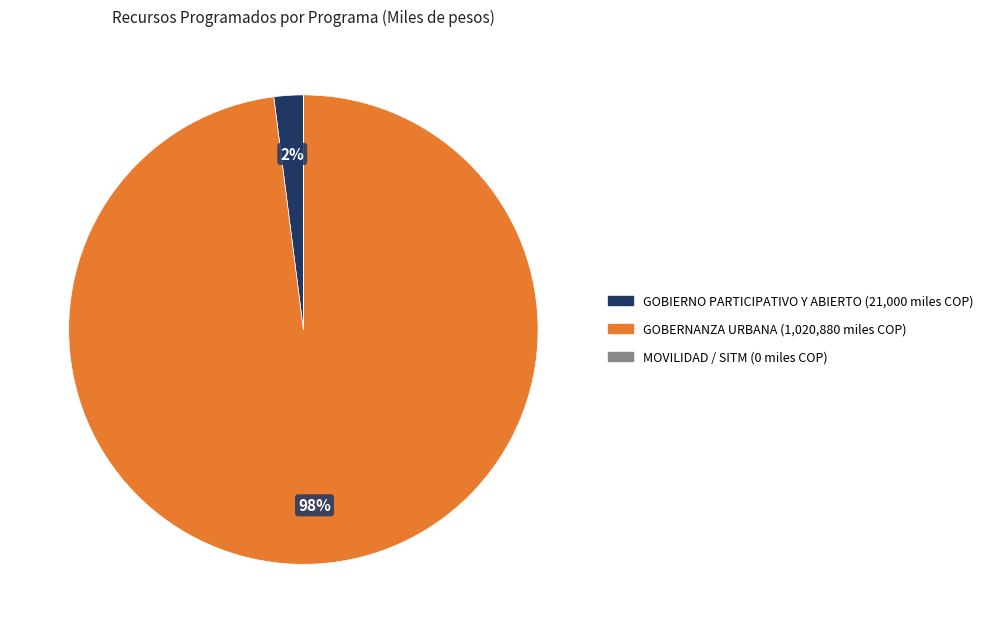

Which category accounts for the majority?

GOBERNANZA URBANA (1,020,880 miles COP)